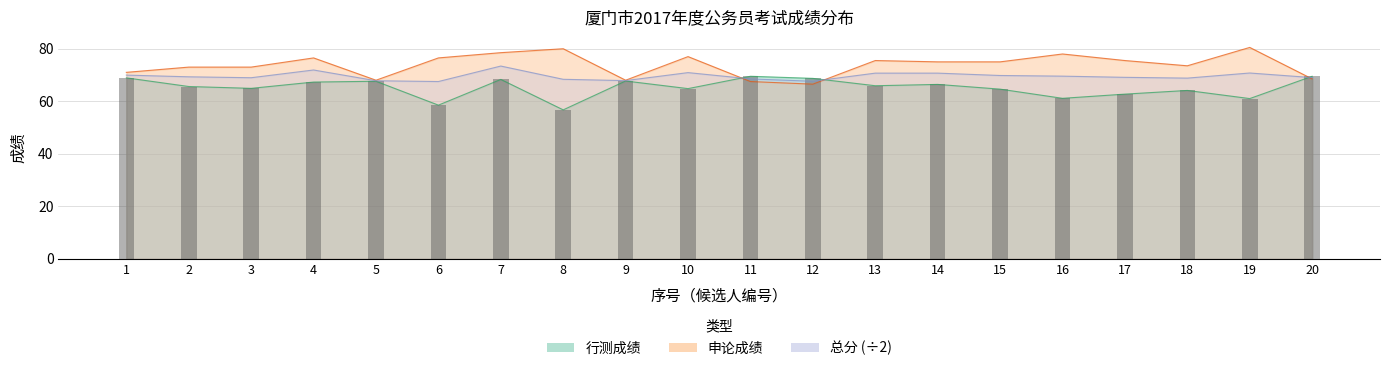

List the labels in order of 申论成绩 value, largest first.

19, 8, 7, 16, 10, 4, 6, 13, 17, 14, 15, 18, 2, 3, 1, 20, 5, 9, 11, 12